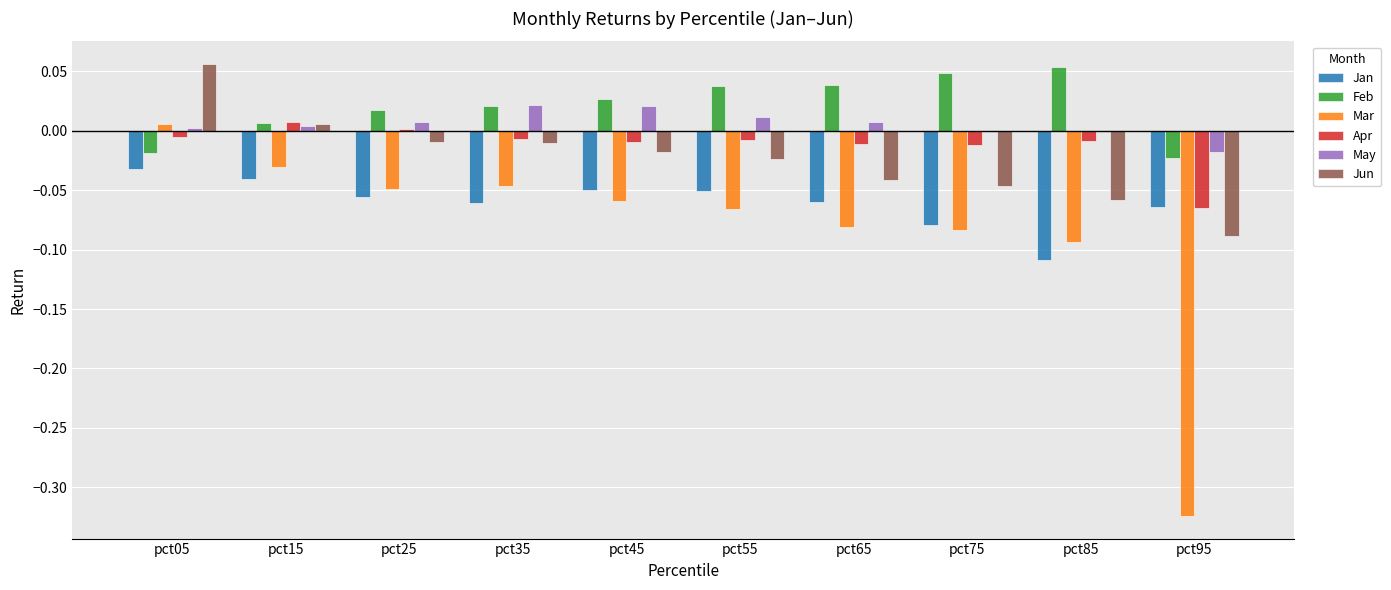

Between pct75 and pct95, which series saw the biggest shift?

Mar